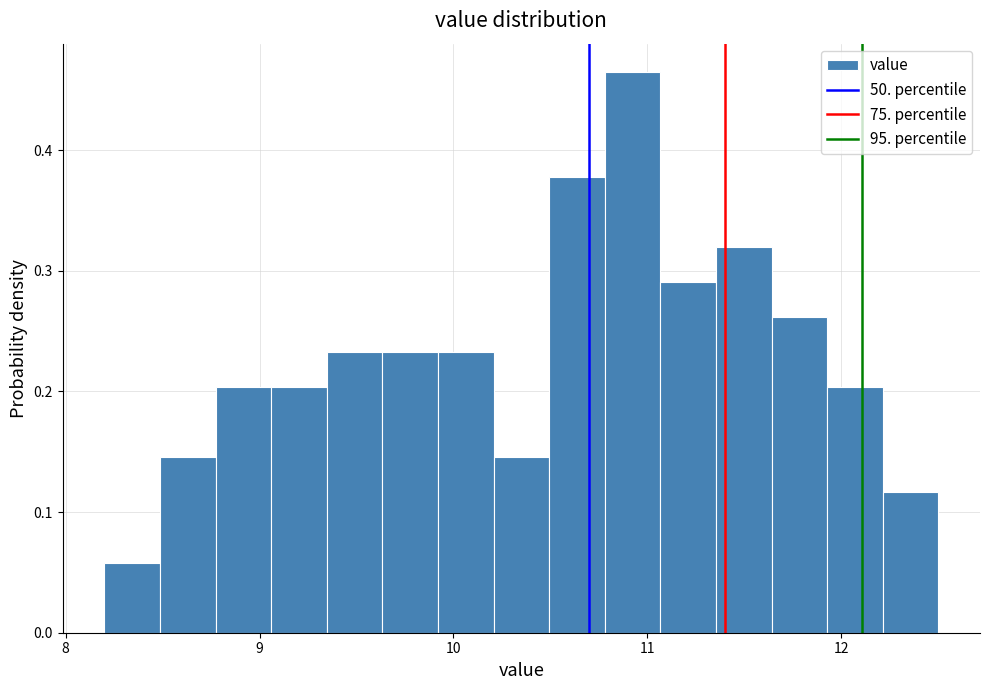

Around what value on the x-axis is the tallest bar? Give the approximate position of its centre, as read against the axis.

10.9